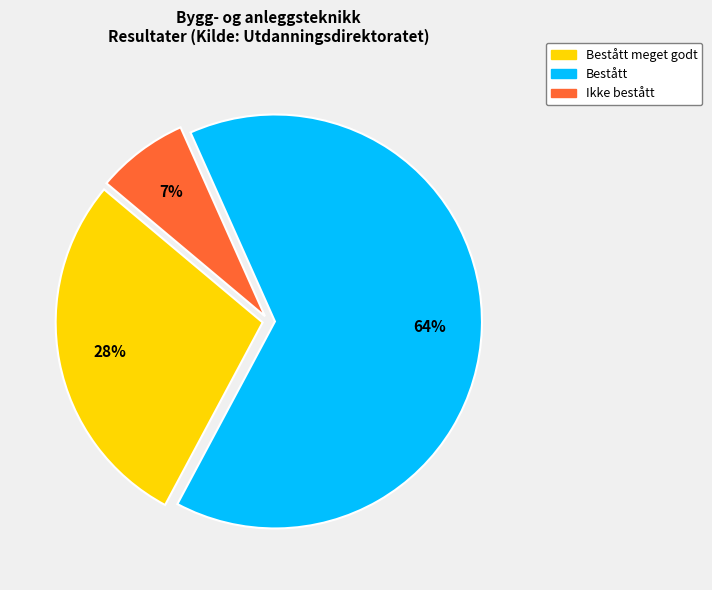

Count the number of slices in the pie.

3